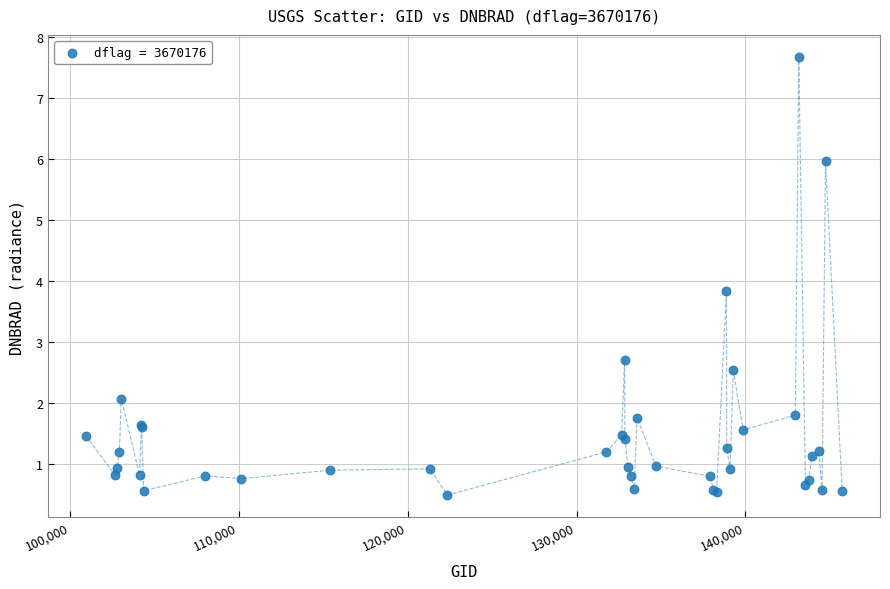

What Y value in the scatter plot is closest to 4?

3.8